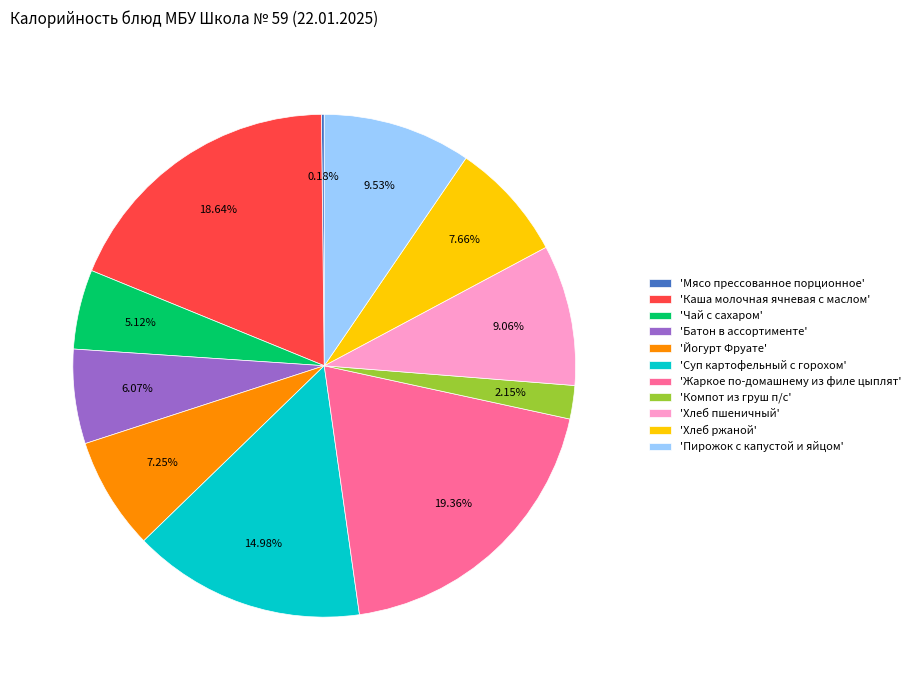

What is the largest slice in the pie chart?

'Жаркое по-домашнему из филе цыплят'